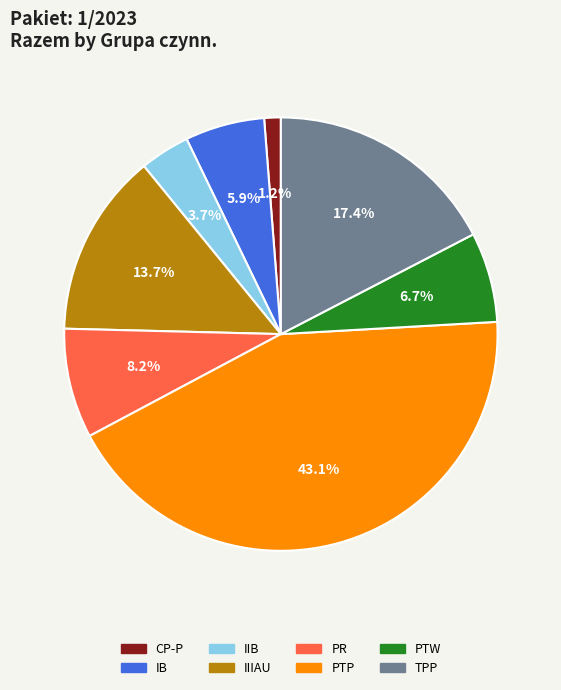

Which slice is the largest?

PTP